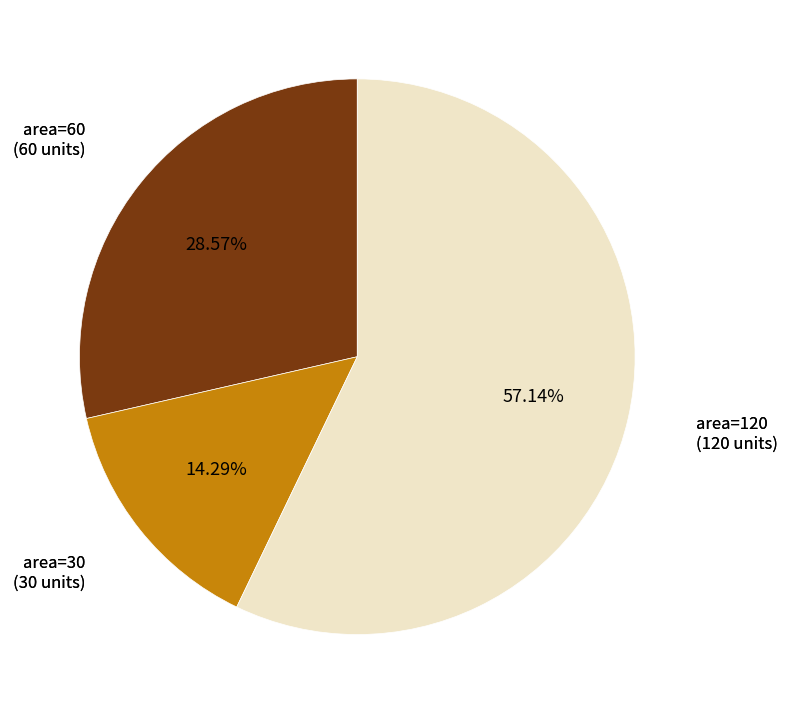

Is there a majority slice in this chart?

Yes